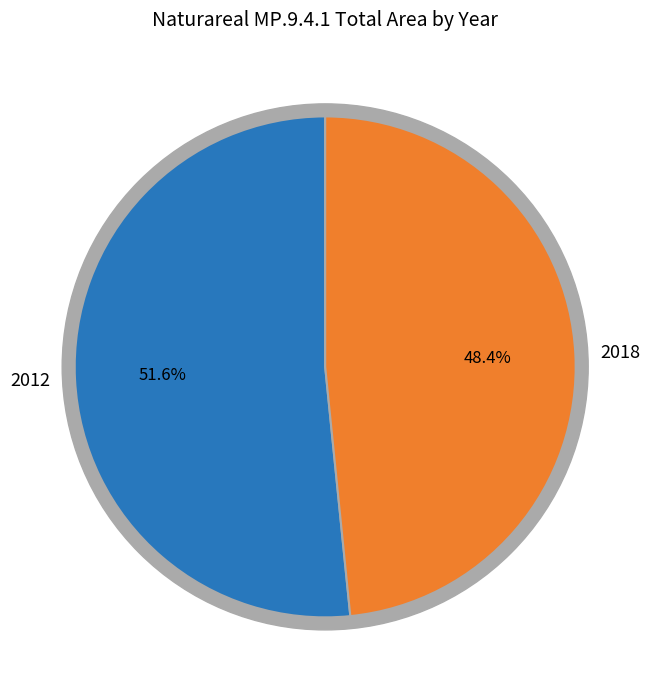

What portion of the pie excludes 2012?

48.4%